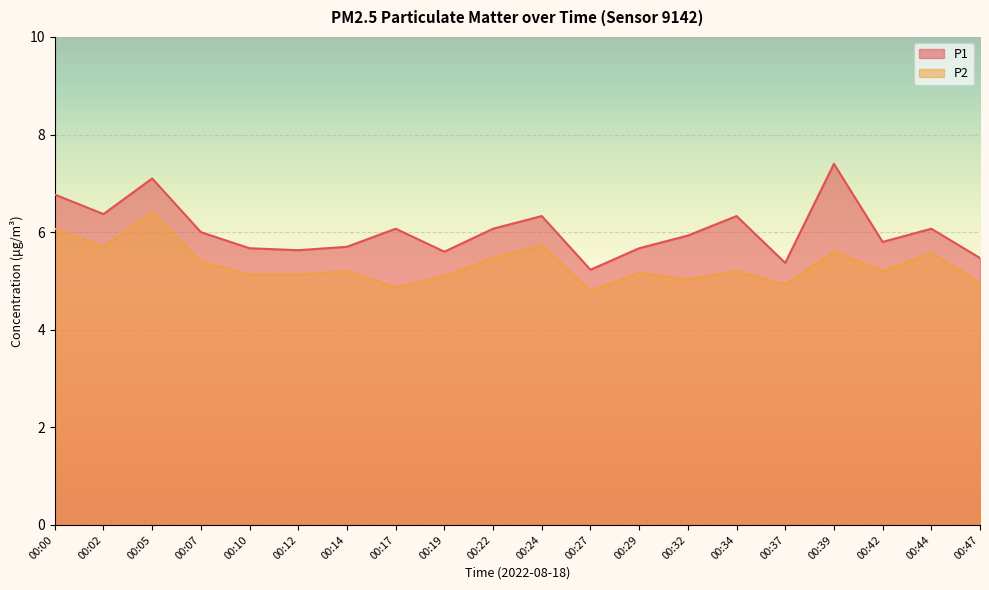

What is the average value of the P1 series?

6.0